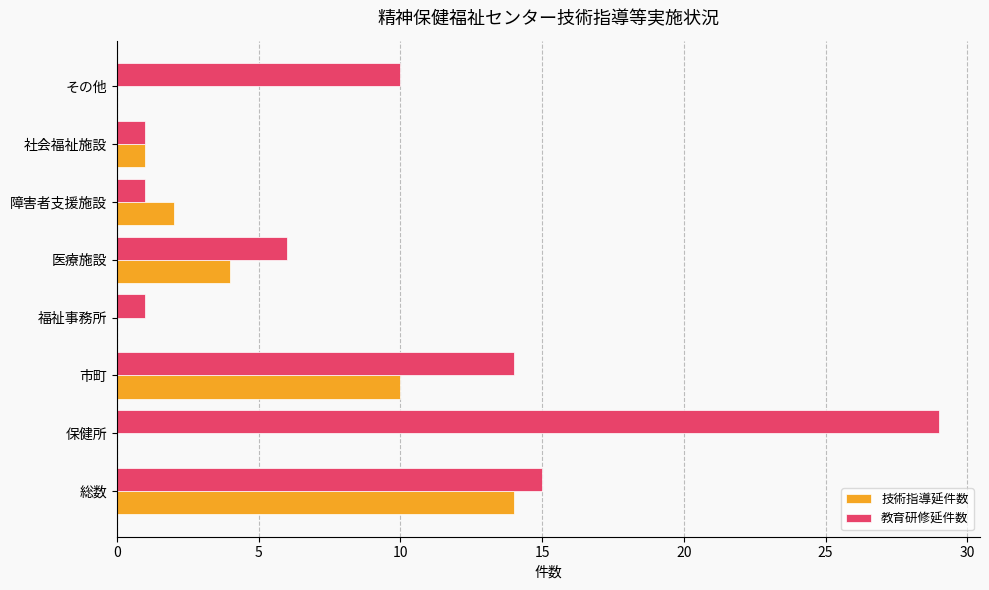

What is the sum of all 教育研修延件数 values?

77